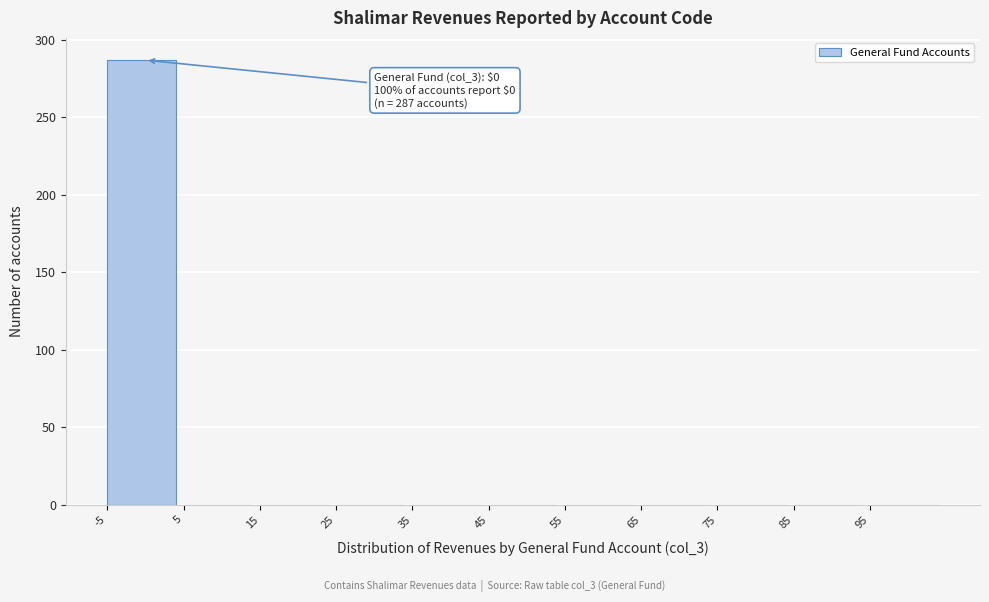

Over which range of the x-axis is the bar tallest?

-5 to 5